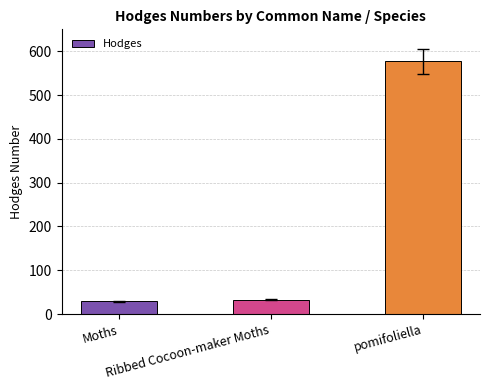

Does the chart contain stacked bars?

No